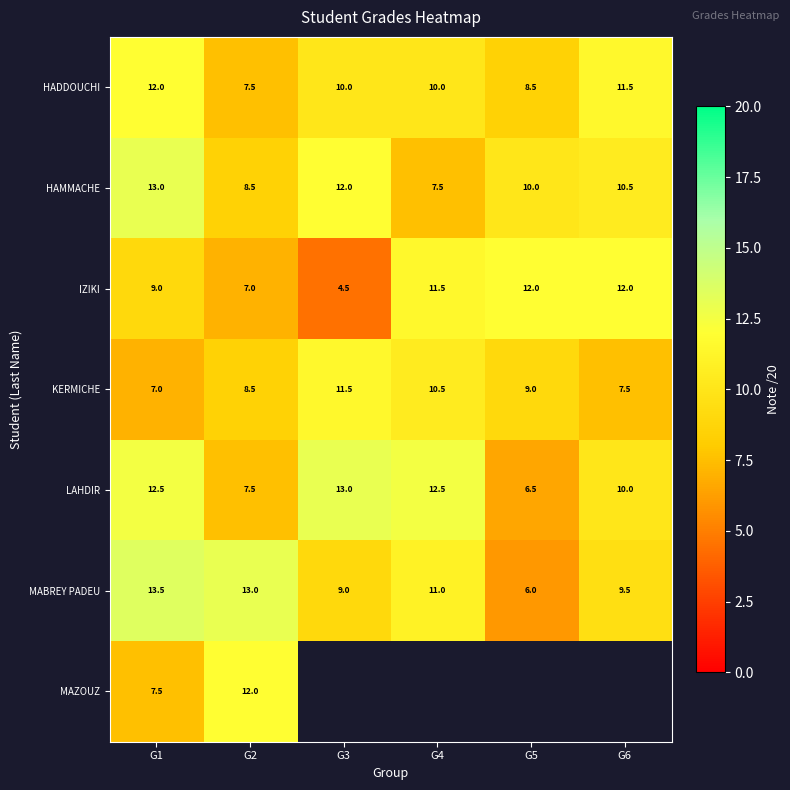

At which category does the chart reach its minimum across all series?

G3